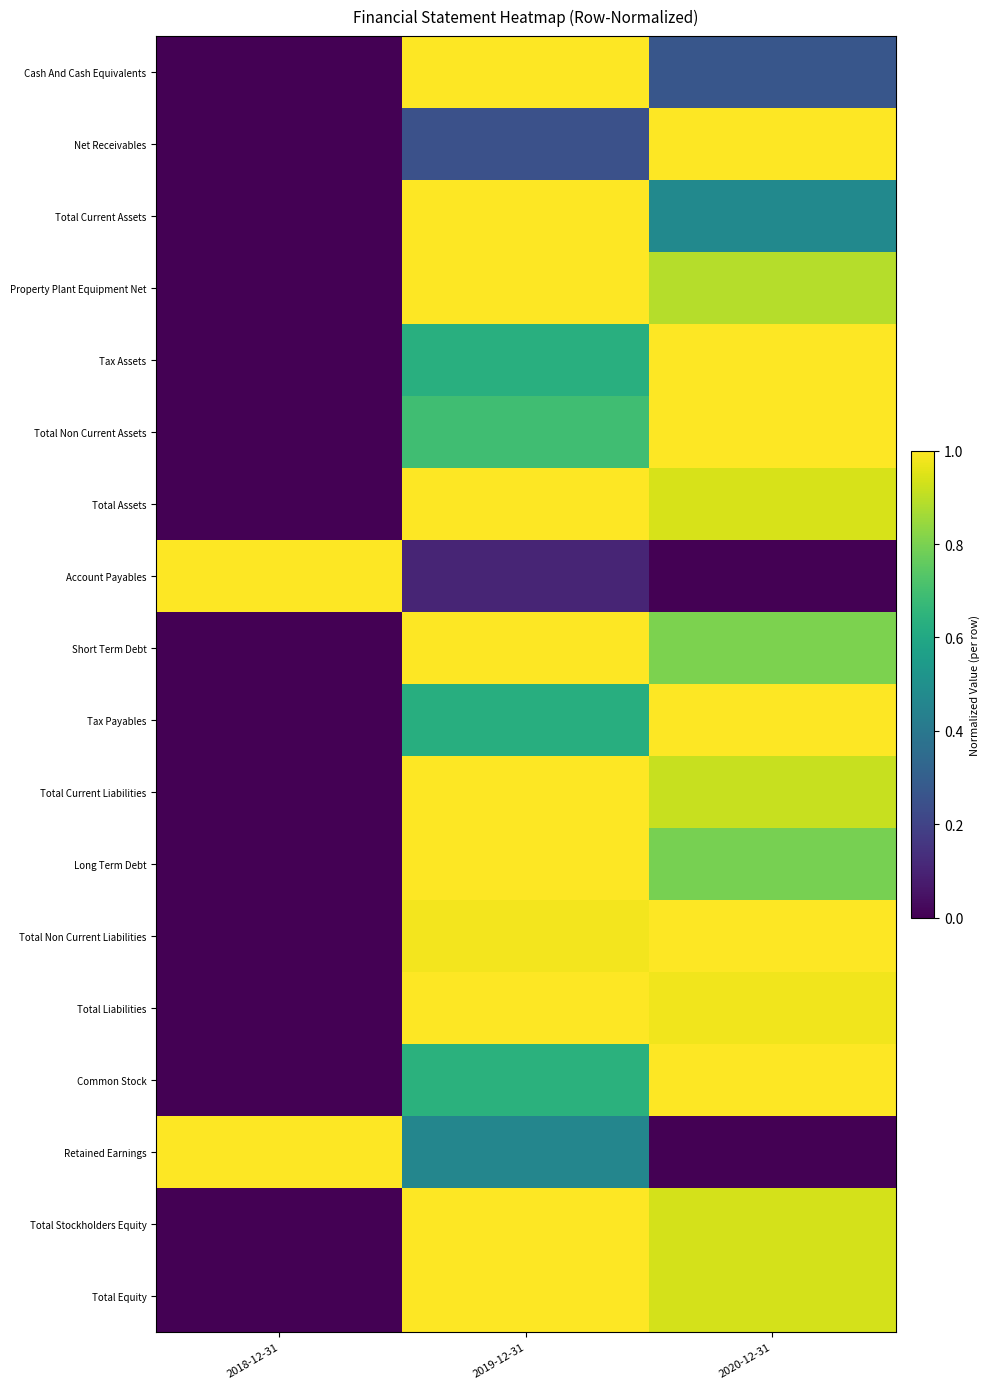

Reading left to right, what are all the values shown in this chart?

Cash And Cash Equivalents: 2018-12-31=0.0	2019-12-31=1.0	2020-12-31=0.3
Net Receivables: 2018-12-31=0.0	2019-12-31=0.2	2020-12-31=1.0
Total Current Assets: 2018-12-31=0.0	2019-12-31=1.0	2020-12-31=0.5
Property Plant Equipment Net: 2018-12-31=0.0	2019-12-31=1.0	2020-12-31=0.9
Tax Assets: 2018-12-31=0.0	2019-12-31=0.6	2020-12-31=1.0
Total Non Current Assets: 2018-12-31=0.0	2019-12-31=0.7	2020-12-31=1.0
Total Assets: 2018-12-31=0.0	2019-12-31=1.0	2020-12-31=0.9
Account Payables: 2018-12-31=1.0	2019-12-31=0.1	2020-12-31=0.0
Short Term Debt: 2018-12-31=0.0	2019-12-31=1.0	2020-12-31=0.8
Tax Payables: 2018-12-31=0.0	2019-12-31=0.6	2020-12-31=1.0
Total Current Liabilities: 2018-12-31=0.0	2019-12-31=1.0	2020-12-31=0.9
Long Term Debt: 2018-12-31=0.0	2019-12-31=1.0	2020-12-31=0.8
Total Non Current Liabilities: 2018-12-31=0.0	2019-12-31=1.0	2020-12-31=1.0
Total Liabilities: 2018-12-31=0.0	2019-12-31=1.0	2020-12-31=1.0
Common Stock: 2018-12-31=0.0	2019-12-31=0.6	2020-12-31=1.0
Retained Earnings: 2018-12-31=1.0	2019-12-31=0.5	2020-12-31=0.0
Total Stockholders Equity: 2018-12-31=0.0	2019-12-31=1.0	2020-12-31=0.9
Total Equity: 2018-12-31=0.0	2019-12-31=1.0	2020-12-31=0.9